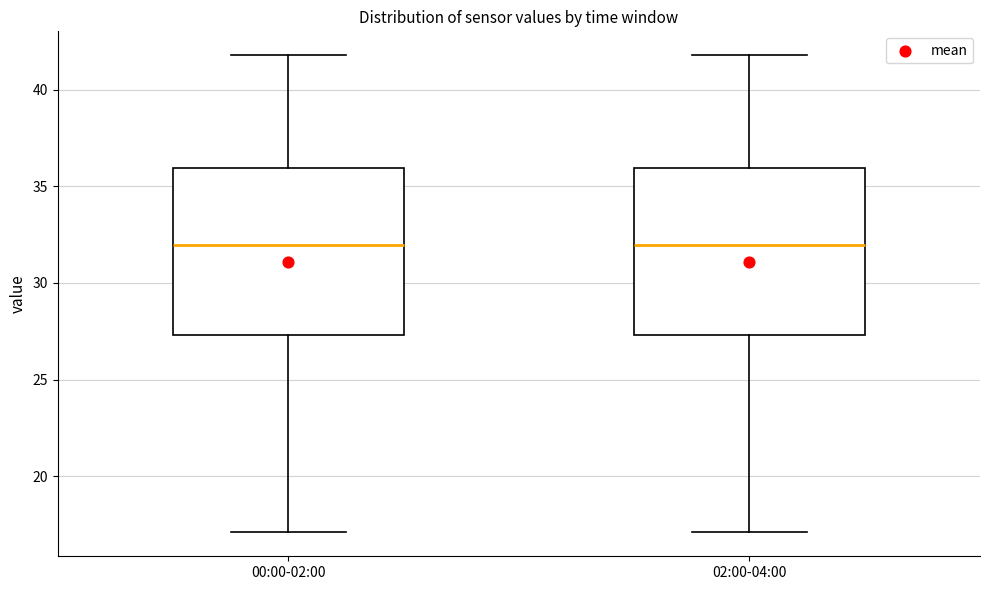

Reading left to right, transcribe this box plot: for each box, give where its median line is, the range the box spans, and where its two whiskers end, as read against the y-axis. The values are not printed on the chart, so give them approximately, as read against the axis.

00:00-02:00: median 32.0, box 27.5 to 36.0, whiskers 17.0 to 42.0
02:00-04:00: median 32.0, box 27.5 to 36.0, whiskers 17.0 to 42.0